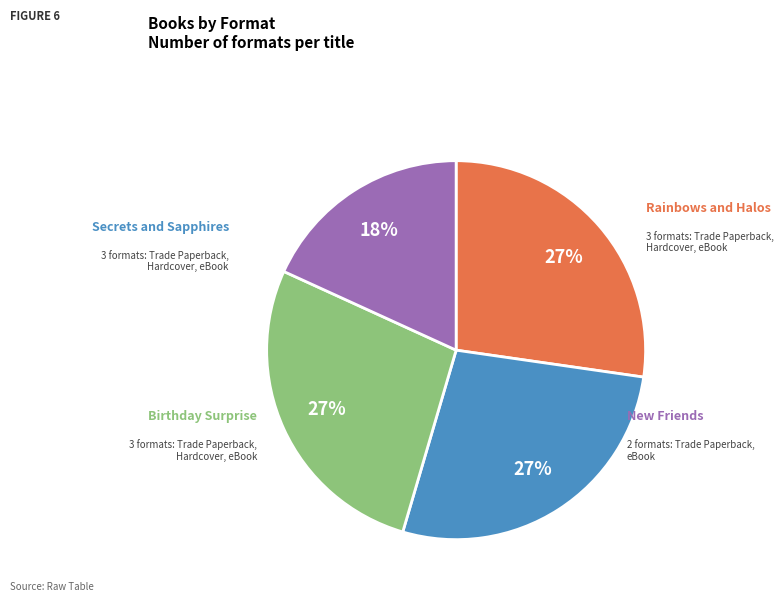

How many segments does this pie chart have?

4